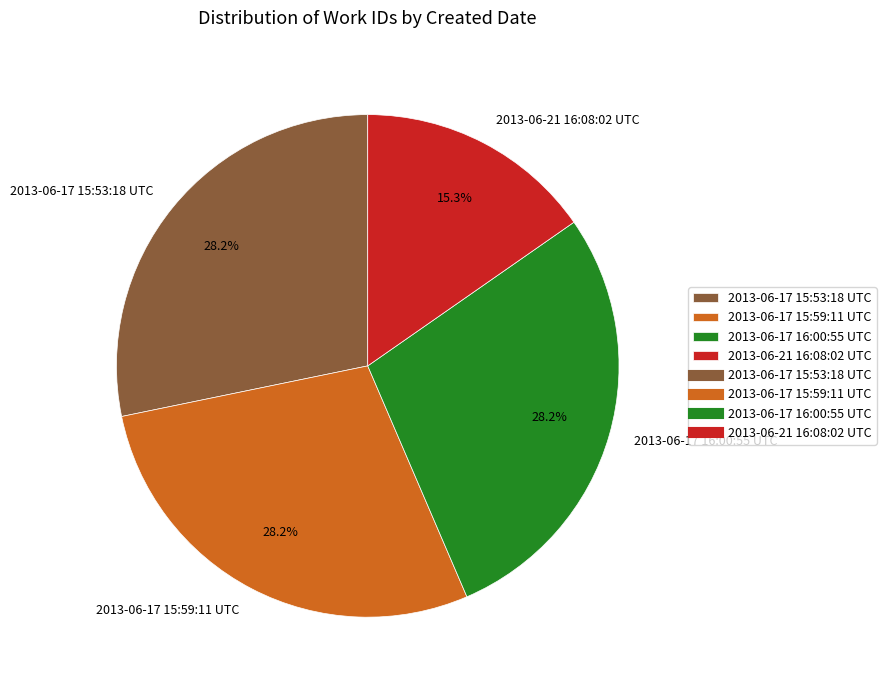

Between 2013-06-17 16:00:55 UTC and 2013-06-21 16:08:02 UTC, which is larger?

2013-06-17 16:00:55 UTC